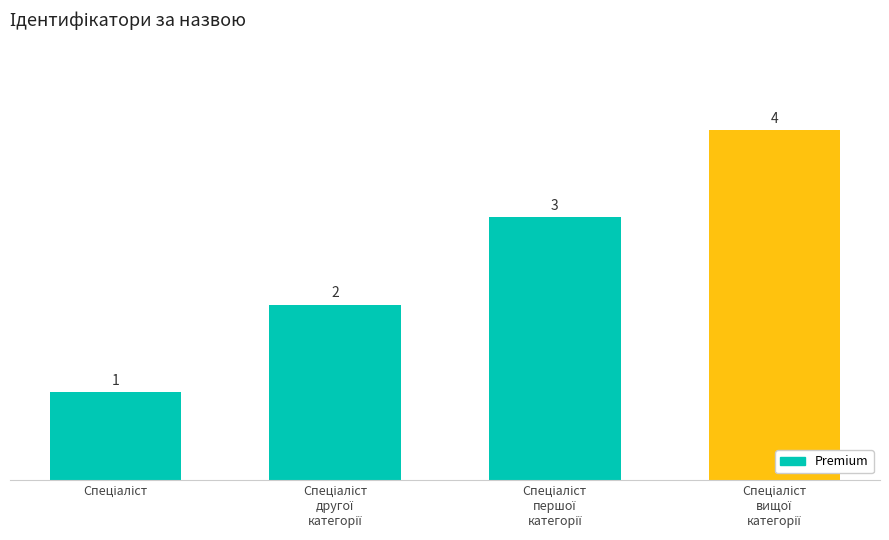

What is the value of the 2nd bar from the left?

2